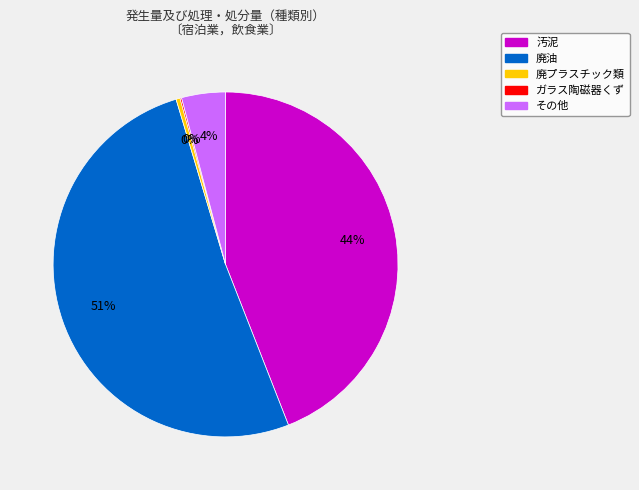

To the nearest percent, what is the average slice percentage?

20%